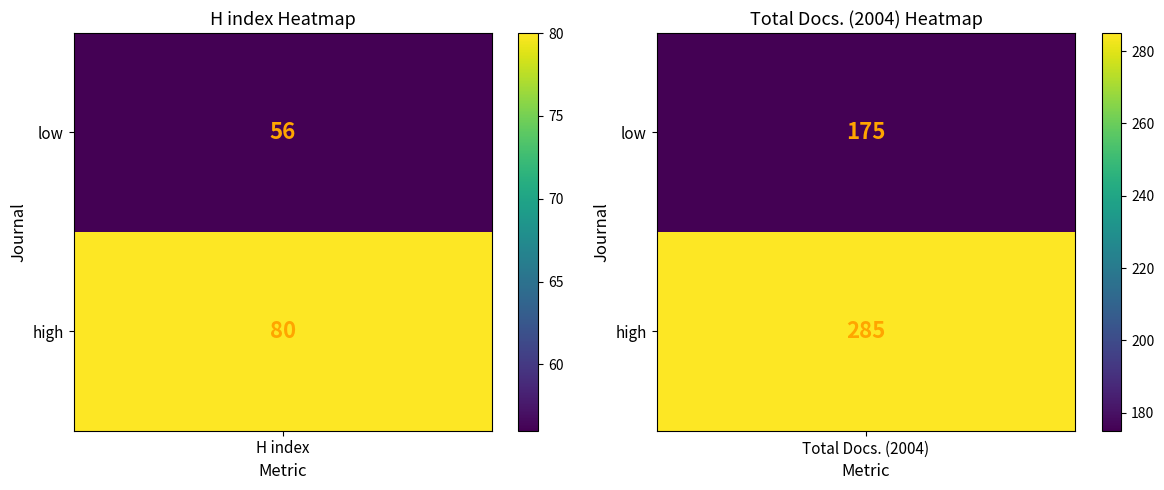

How many data points in Journal of Veterinary Science are less than 175?

1